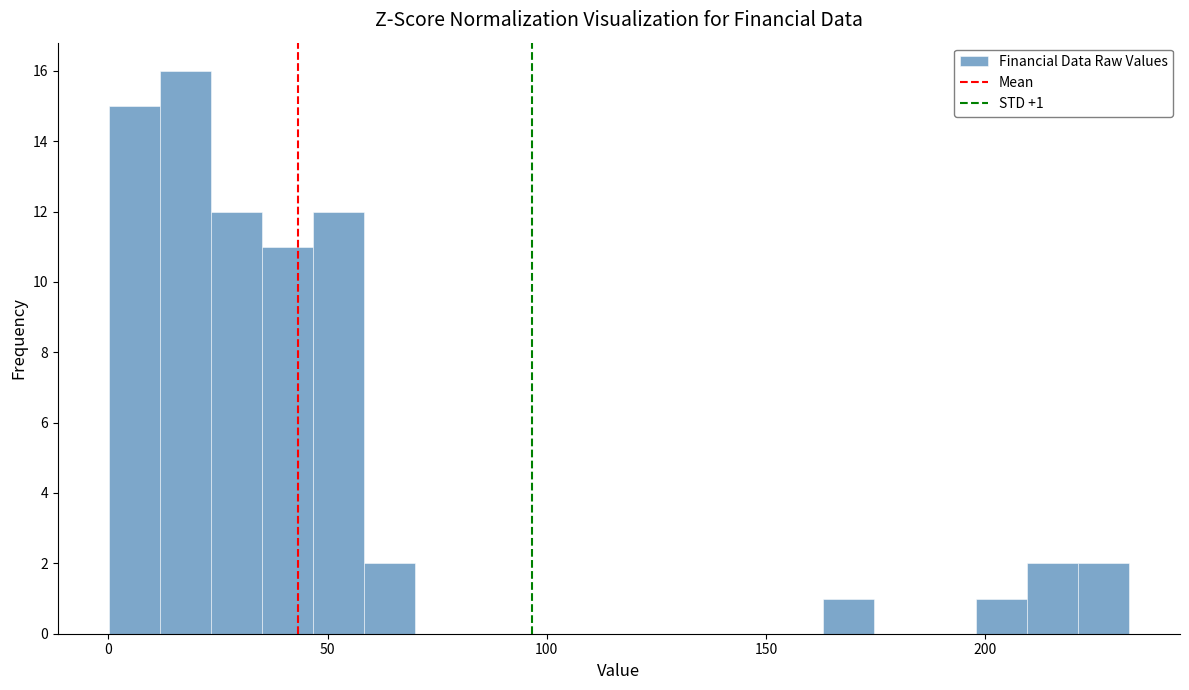

Read against the x-axis, roughly where is the centre of the tallest bar?

20